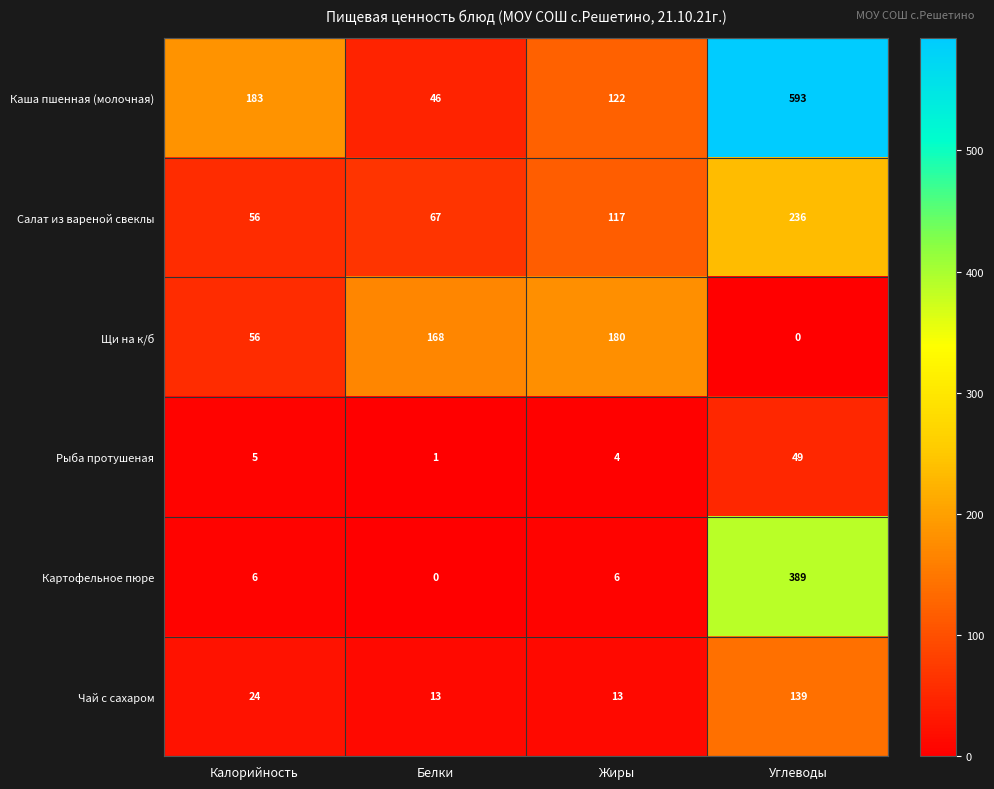

What is the sum of the Чай с сахаром values at Жиры and Калорийность?

37